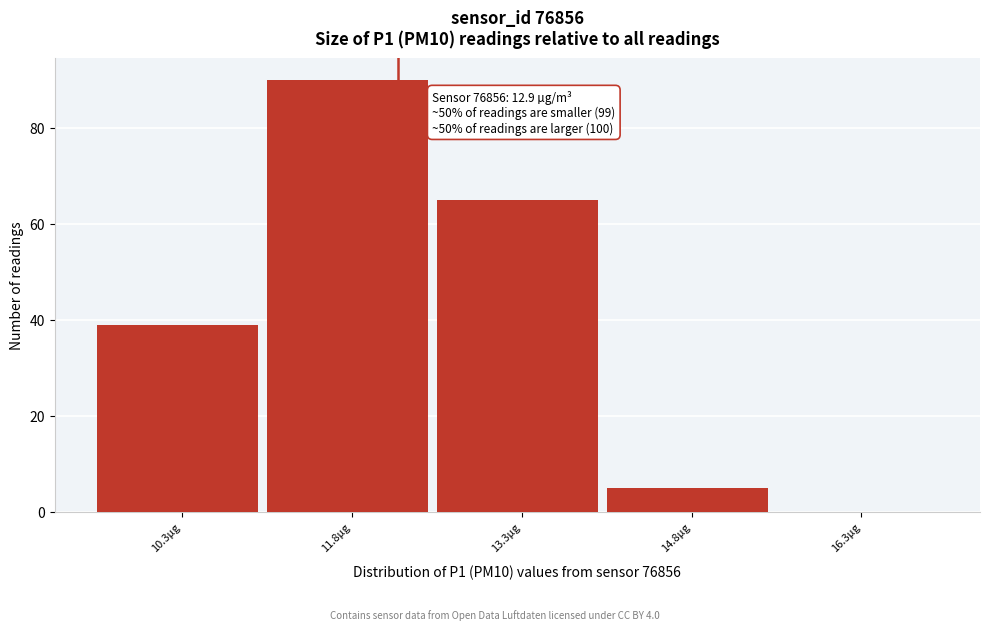

Reading left to right, extract all data points from this chart.

10.3µg=39	11.8µg=90	13.3µg=65	14.8µg=5	16.3µg=0